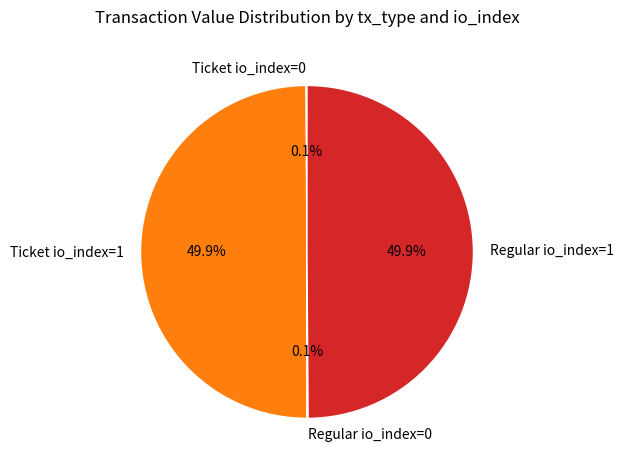

What percentage is the Ticket io_index=1 slice, to the nearest percent?

50%